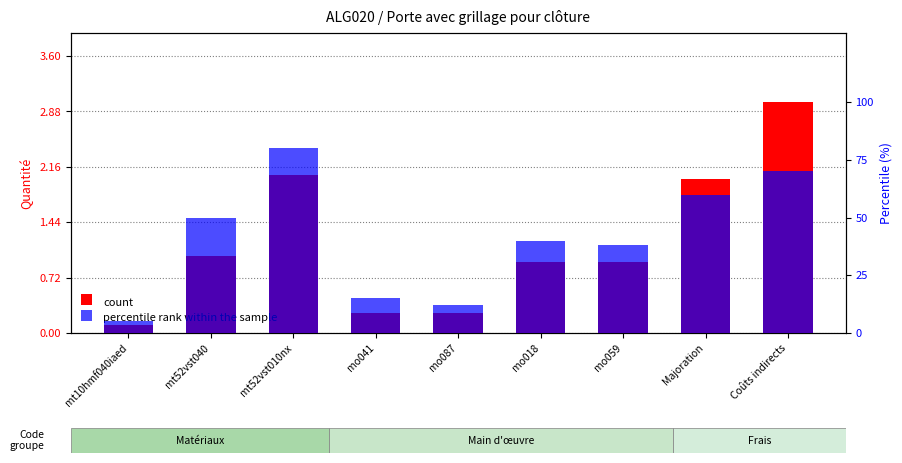

Reading right to left, transcribe all the data shown in this chart.

count: 3.0	2.0	0.9	0.9	0.3	0.3	2.0	1.0	0.1
percentile rank within the sample: 70.0	60.0	38.0	40.0	12.0	15.0	80.0	50.0	5.0